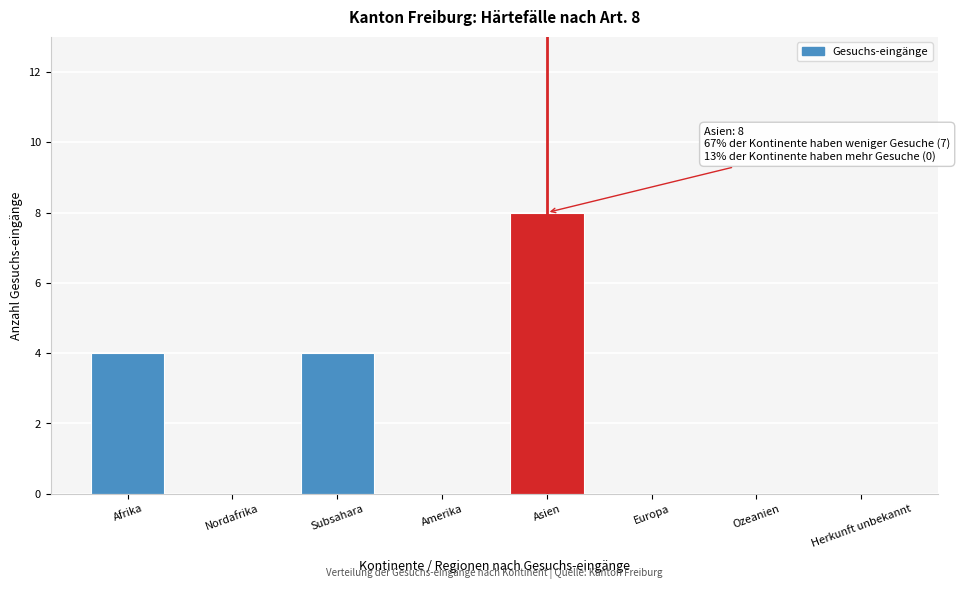

Reading right to left, transcribe all the data shown in this chart.

Herkunft unbekannt=0	Ozeanien=0	Europa=0	Asien=8	Amerika=0	Subsahara=4	Nordafrika=0	Afrika=4